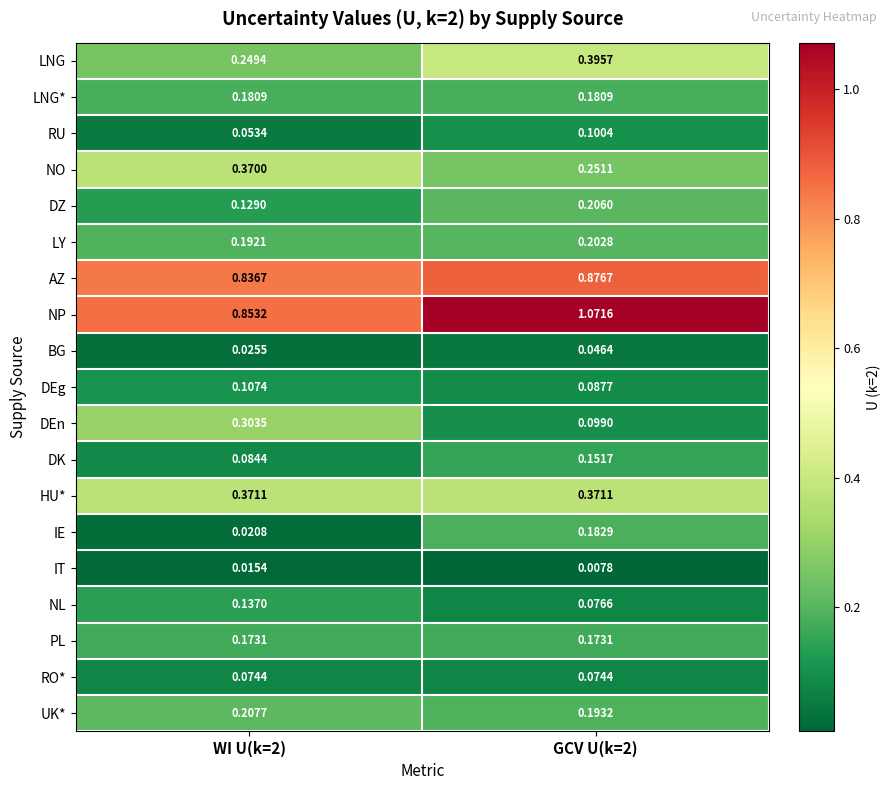

Which series has the largest range (max minus min)?

NP